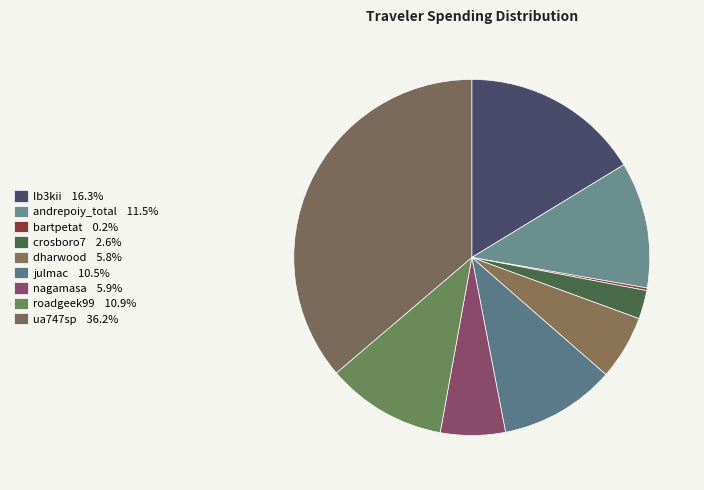

What is the largest slice in the pie chart?

ua747sp